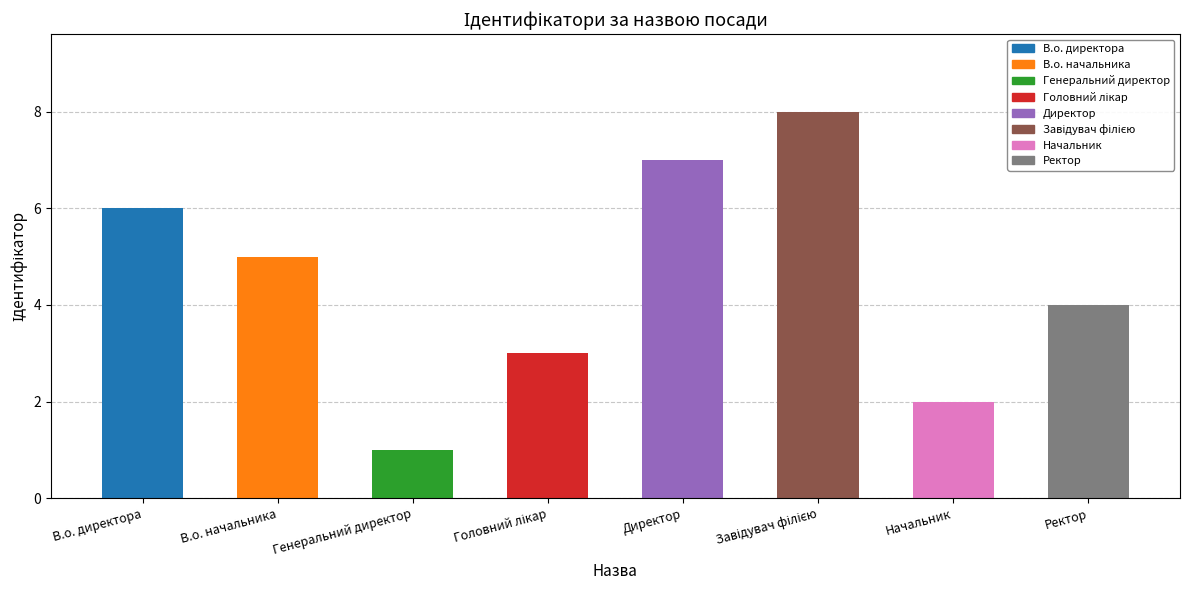

What is the difference between the maximum and minimum values?

7